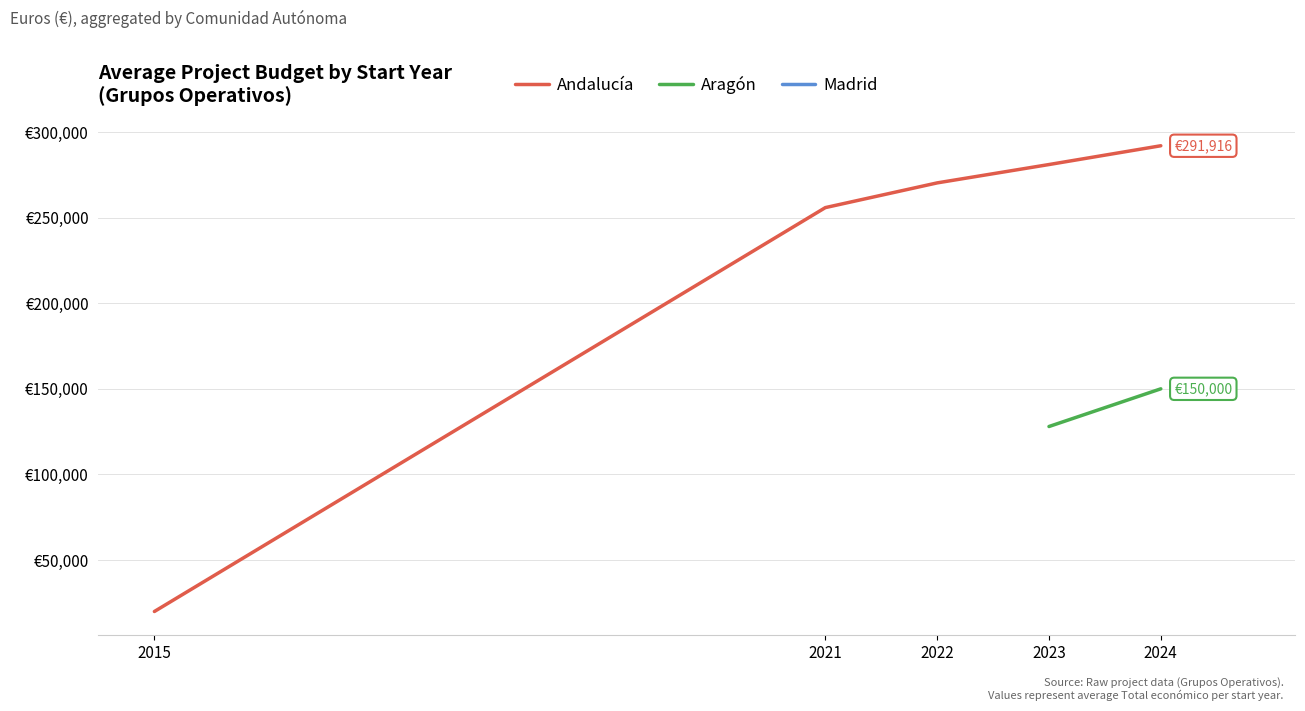

True or false: Madrid has more than 1 interior local peaks.

False